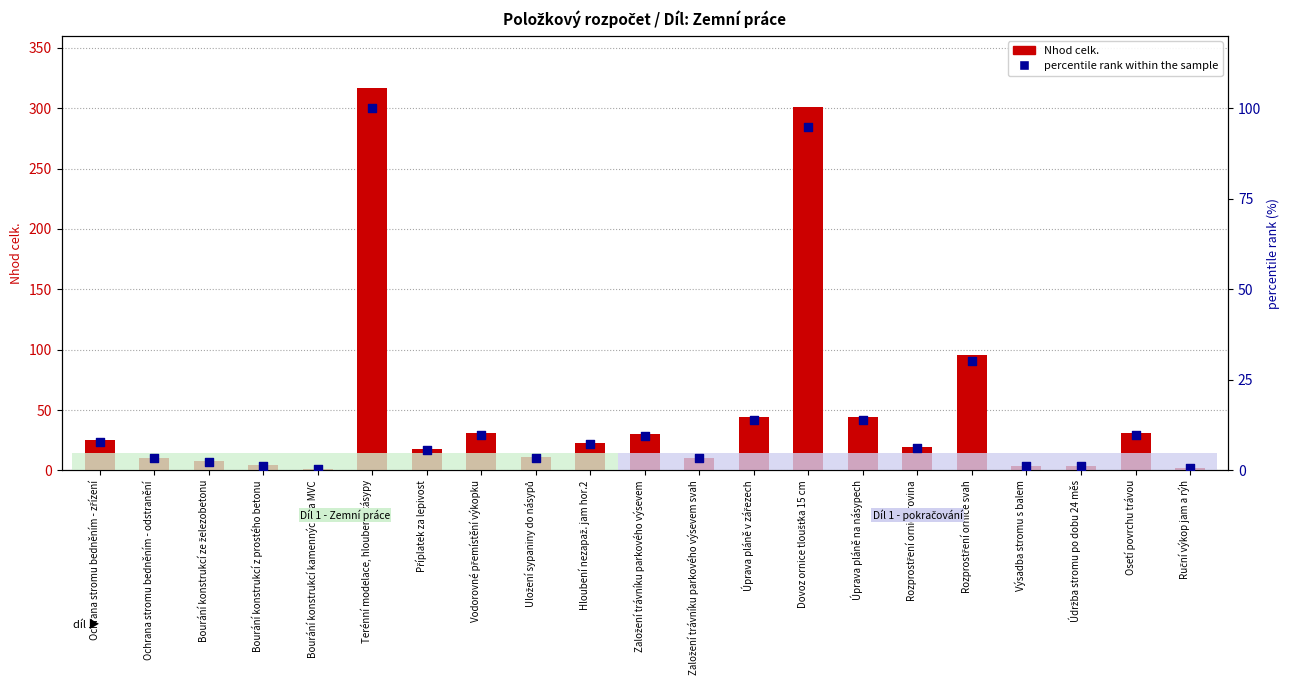

Which series has the largest Y range (max minus min)?

Nhod celk.